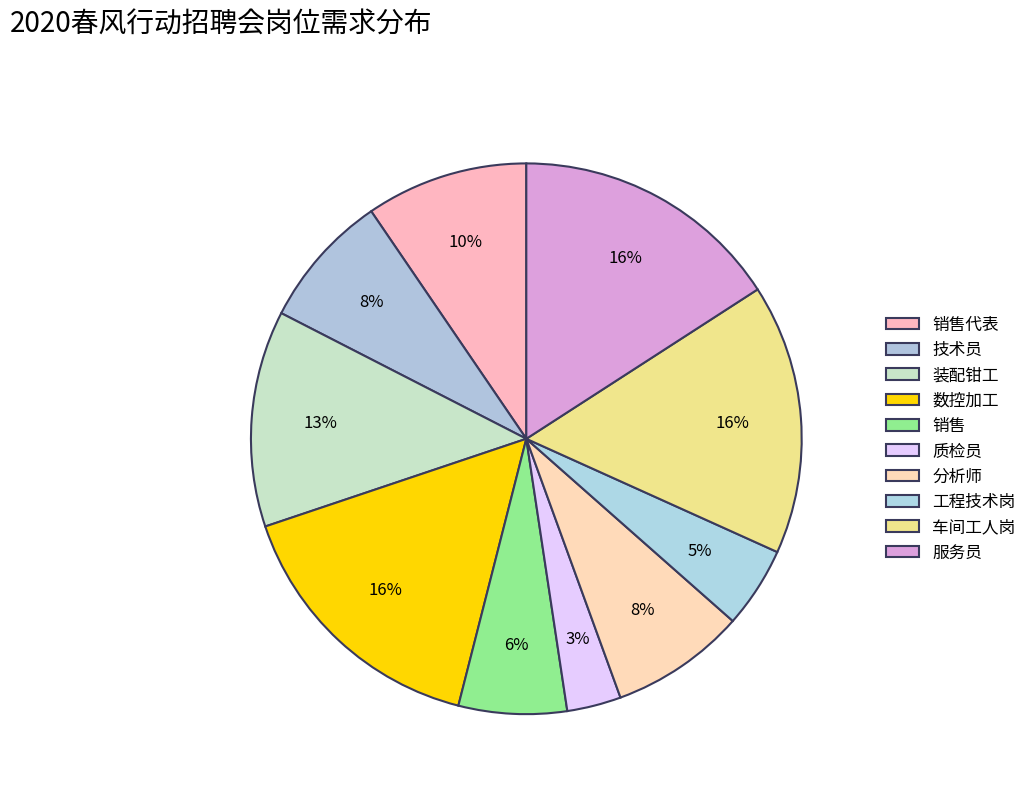

Is there any slice that represents more than half of the pie?

No